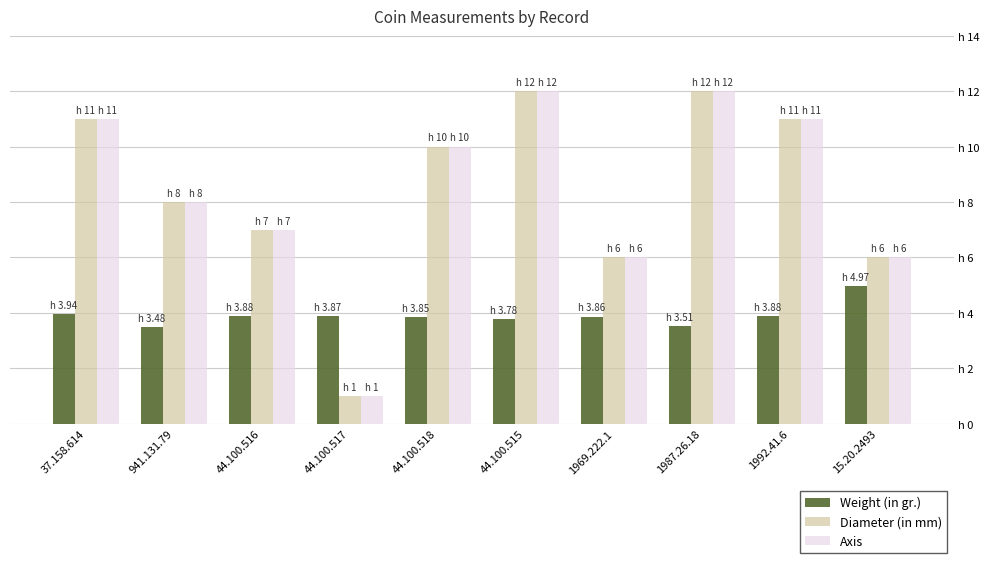

What are all the series names shown in the legend?

Weight (in gr.), Diameter (in mm), Axis